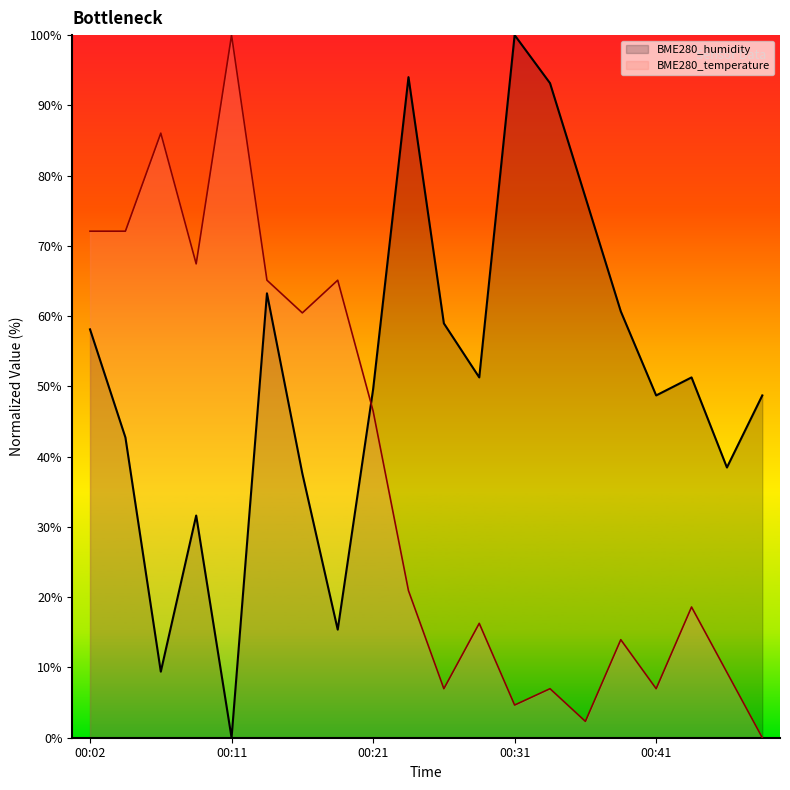

At which label is BME280_temperature closest to 50?

00:21